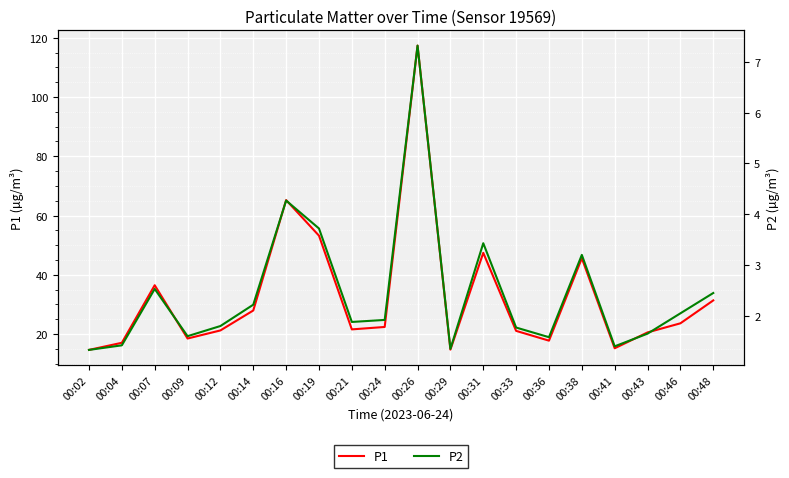

What is the difference between the second highest and minimum values in the P1 series?

50.6